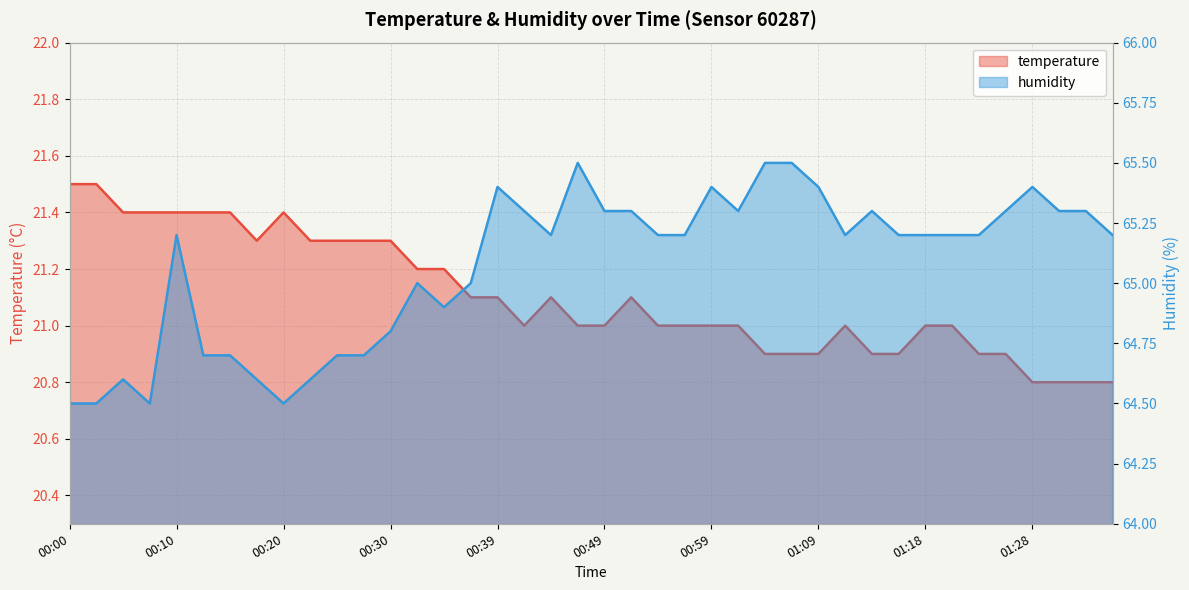

At which label is humidity closest to 65?

00:32